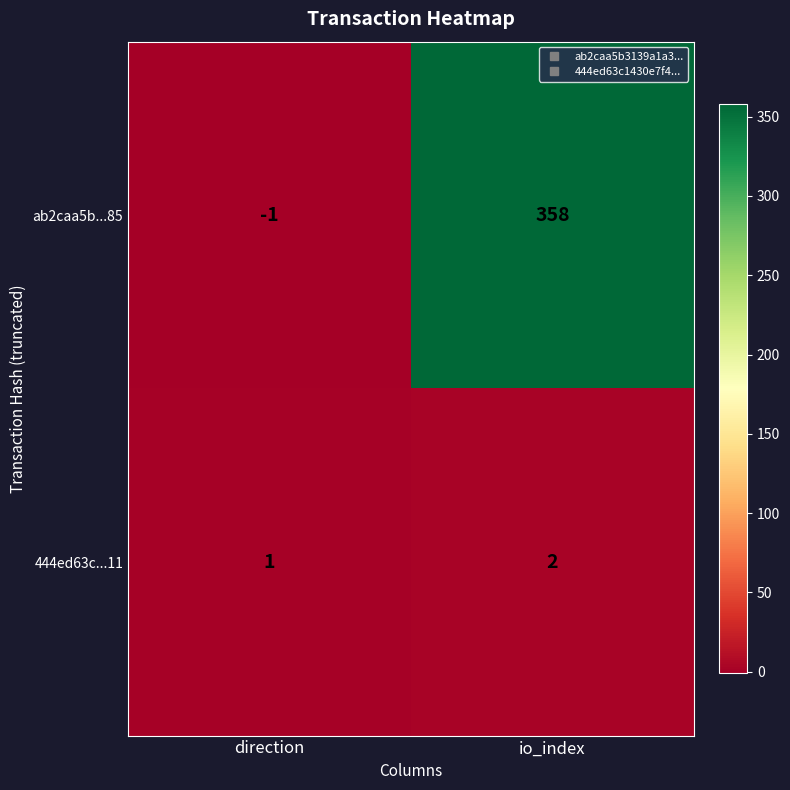

Read the ab2caa5b...85 value at io_index, to the nearest 10.

360